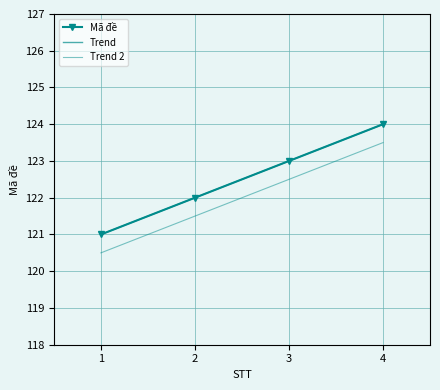

What is the value of the 1st point from the left?

121